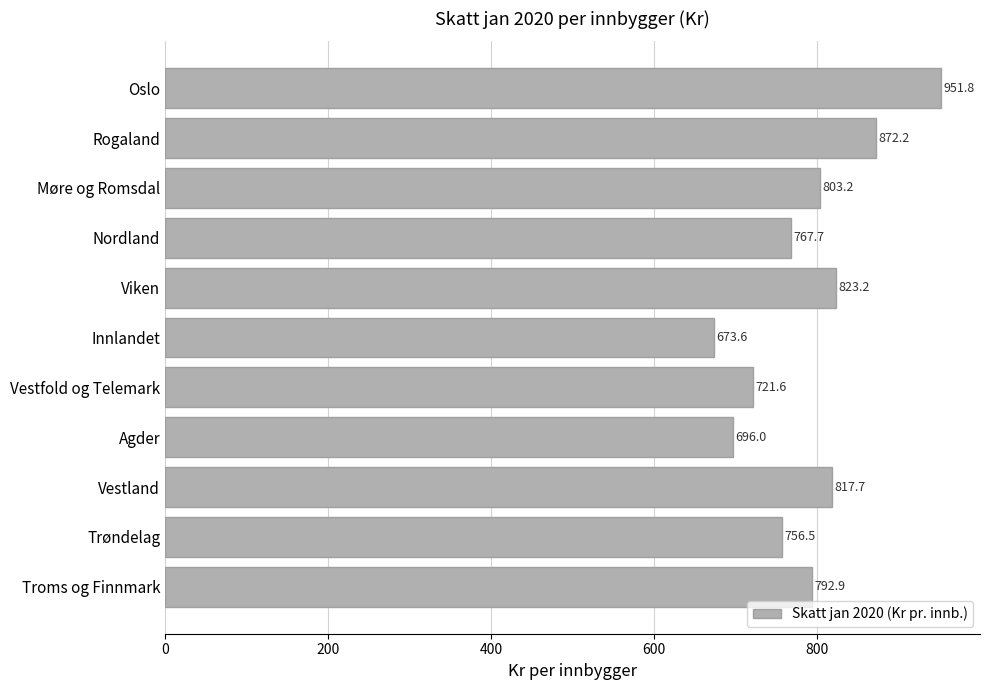

Reading top to bottom, what are all the values shown in this chart?

Oslo=951.8	Rogaland=872.2	Møre og Romsdal=803.2	Nordland=767.7	Viken=823.2	Innlandet=673.6	Vestfold og Telemark=721.6	Agder=696.0	Vestland=817.7	Trøndelag=756.5	Troms og Finnmark=792.9